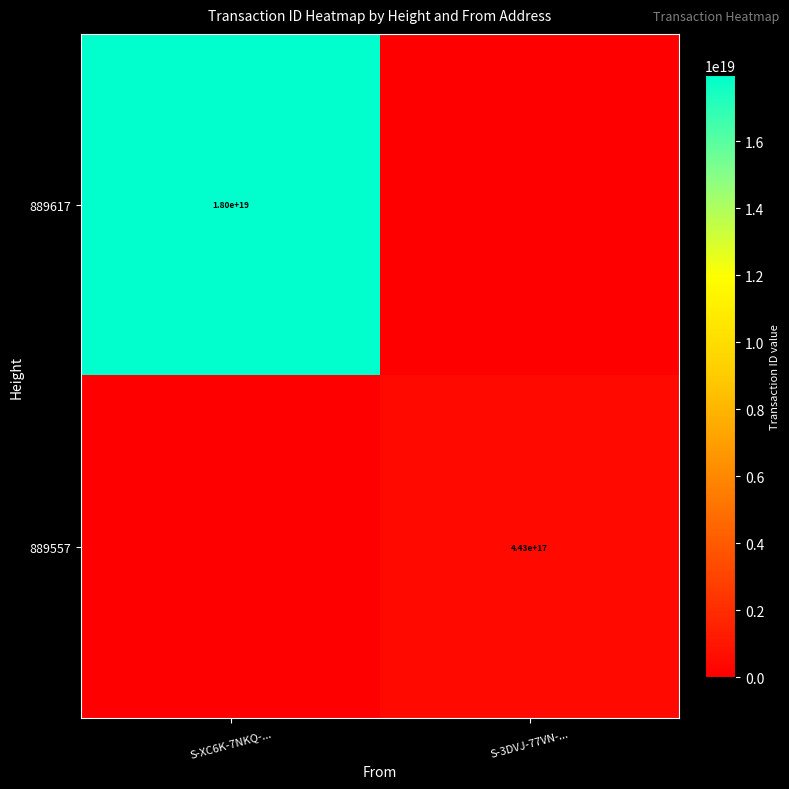

Is it true that 889617 equals 18000000000000000000 at S-XC6K-7NKQ-...?

True